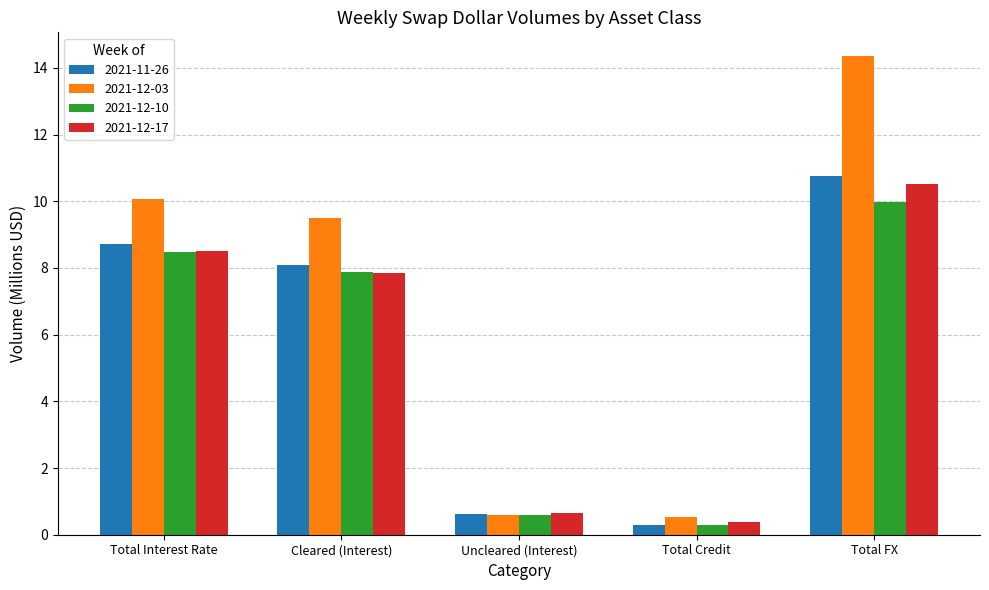

Count the number of categories in the chart.

5